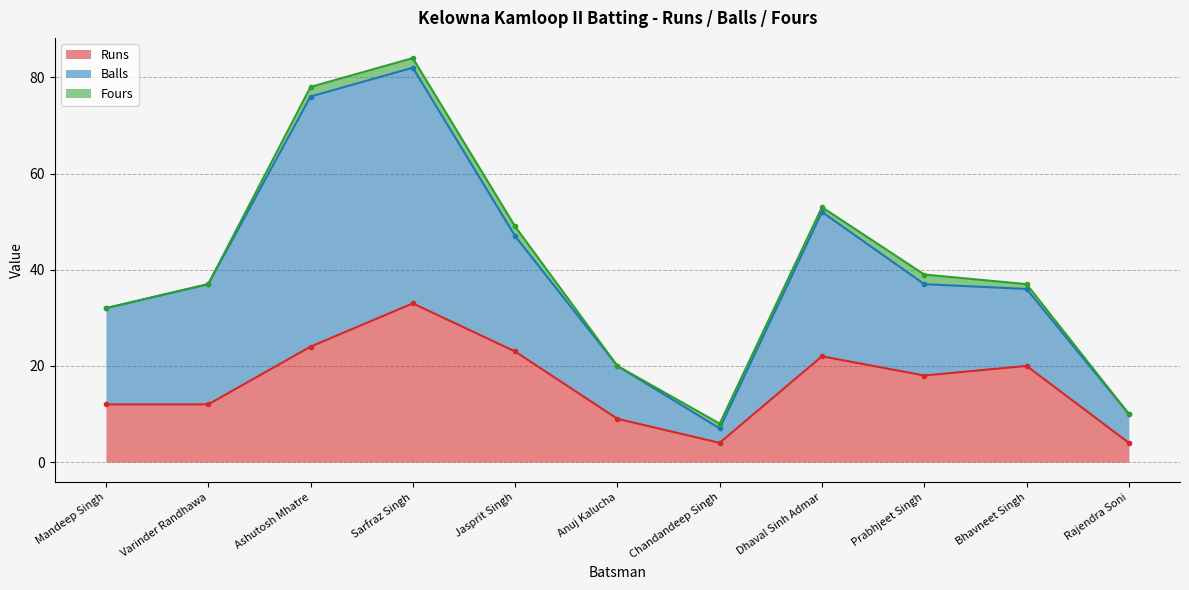

At which category does Runs reach its first local peak?

Sarfraz Singh